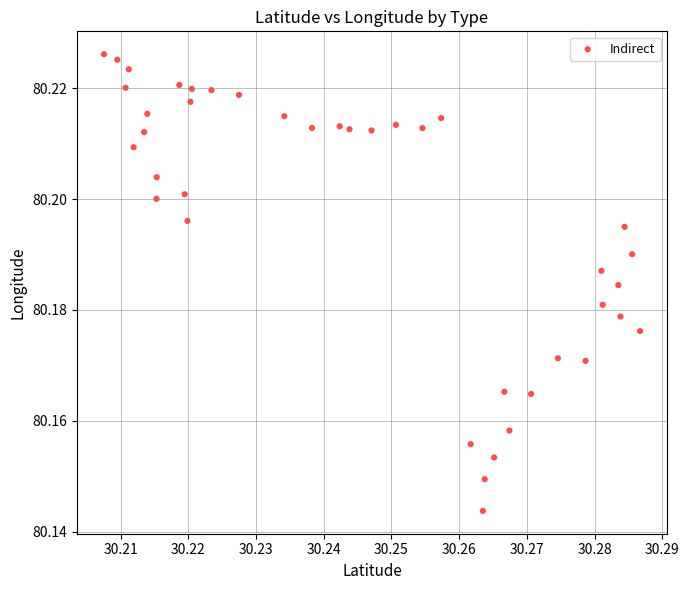

Count the number of points in this scatter plot.

40